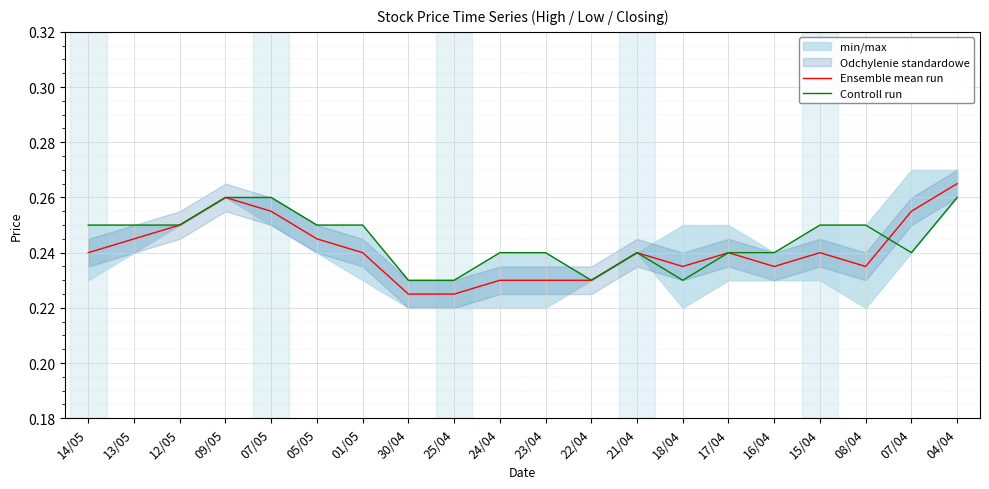

Rank the categories by Ensemble mean run value from lowest to highest.

30/04, 25/04, 24/04, 23/04, 22/04, 18/04, 16/04, 08/04, 14/05, 01/05, 21/04, 17/04, 15/04, 13/05, 05/05, 12/05, 07/05, 07/04, 09/05, 04/04